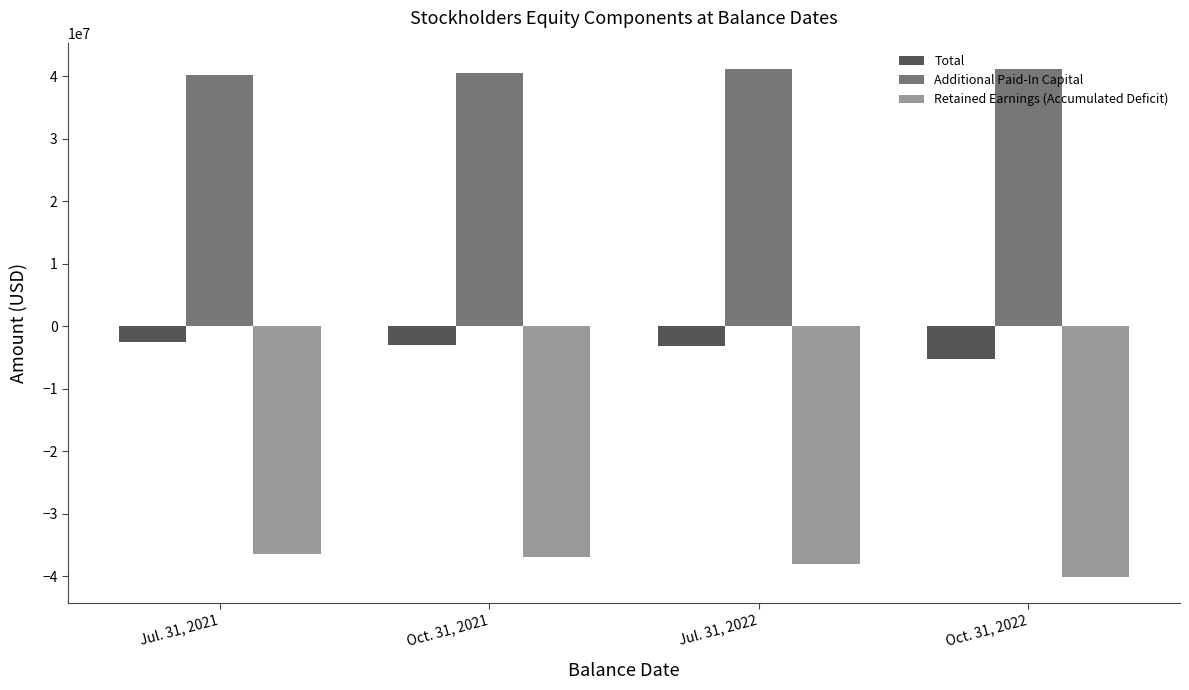

What is the maximum value shown in the chart?

41194972